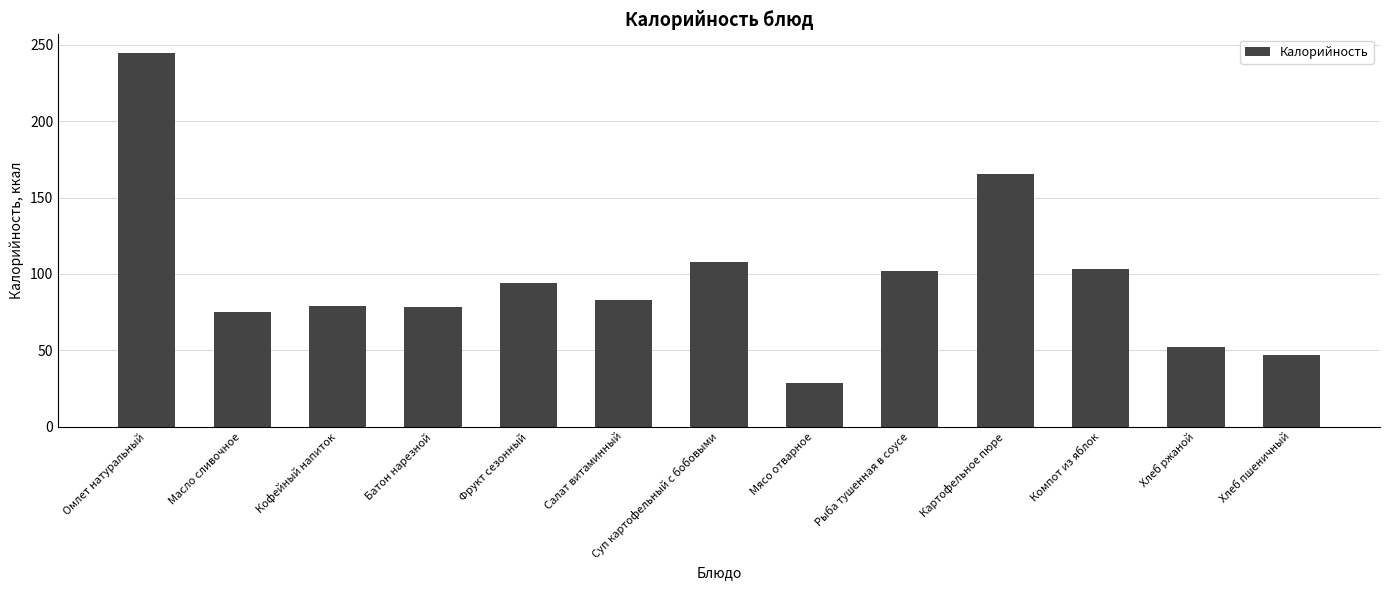

How many categories are shown in the chart?

13